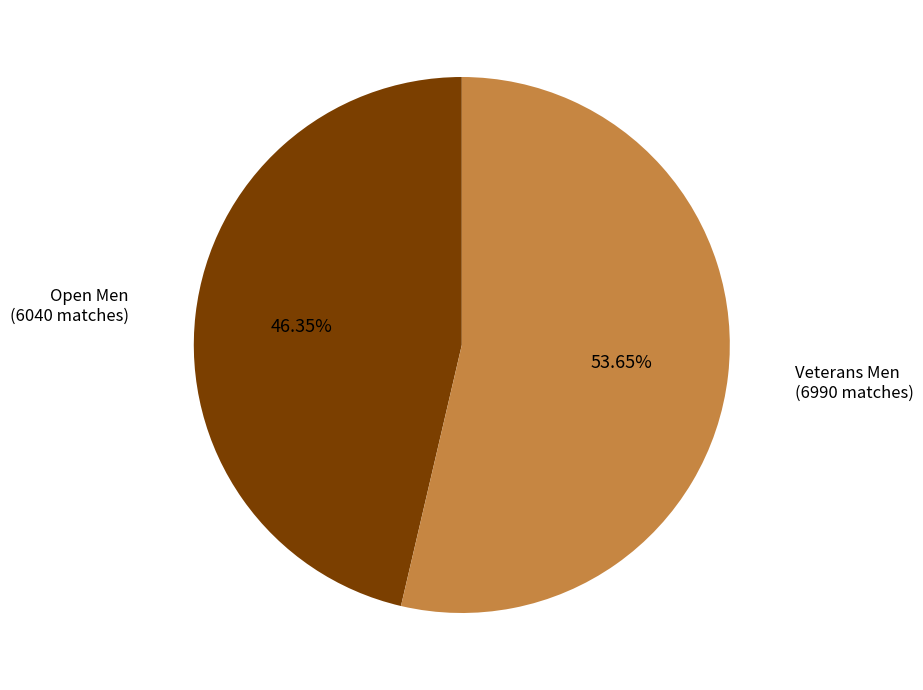

Which has a higher value, Open Men or Veterans Men?

Veterans Men